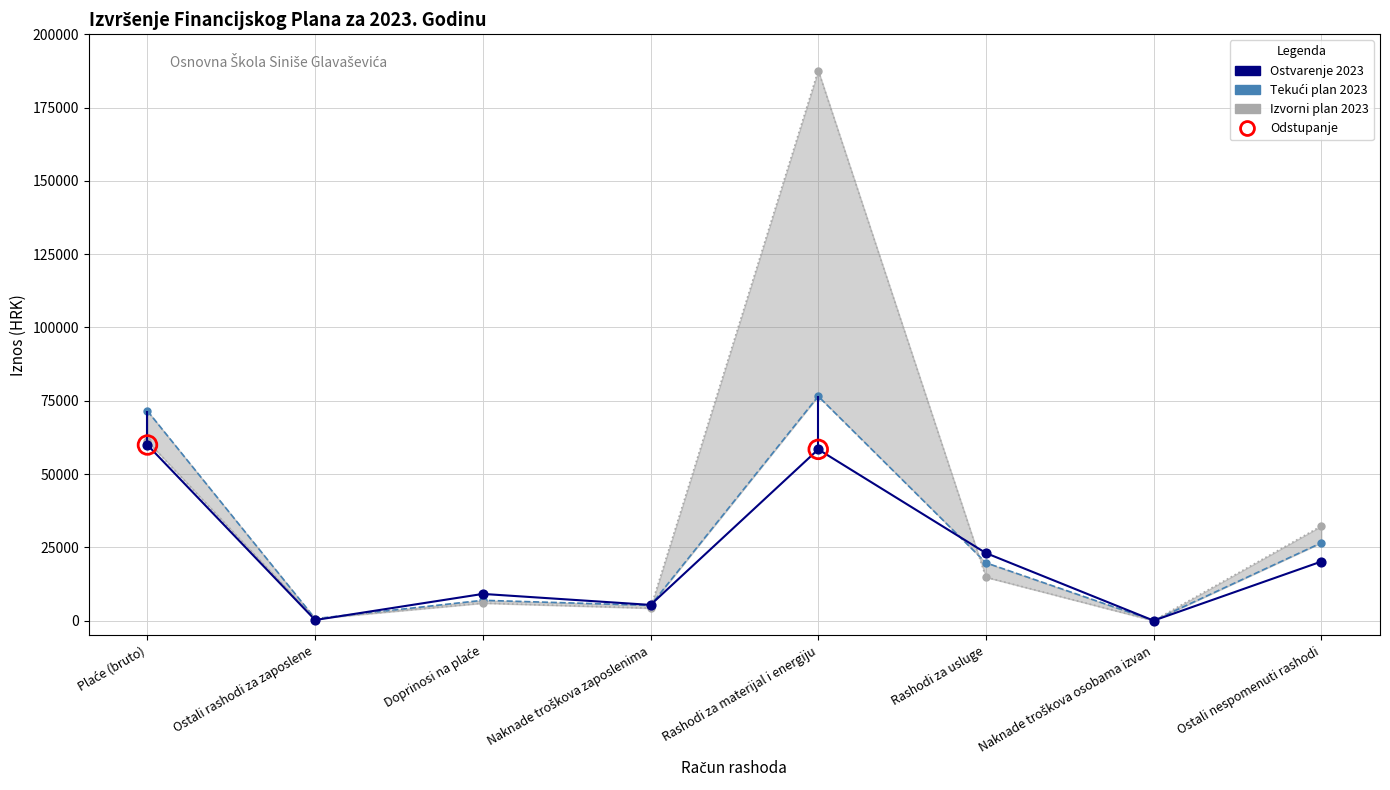

Is the value of Tekući plan 2023 at Rashodi za materijal i energiju greater than the value of Izvorni plan 2023 at Ostali nespomenuti rashodi?

Yes